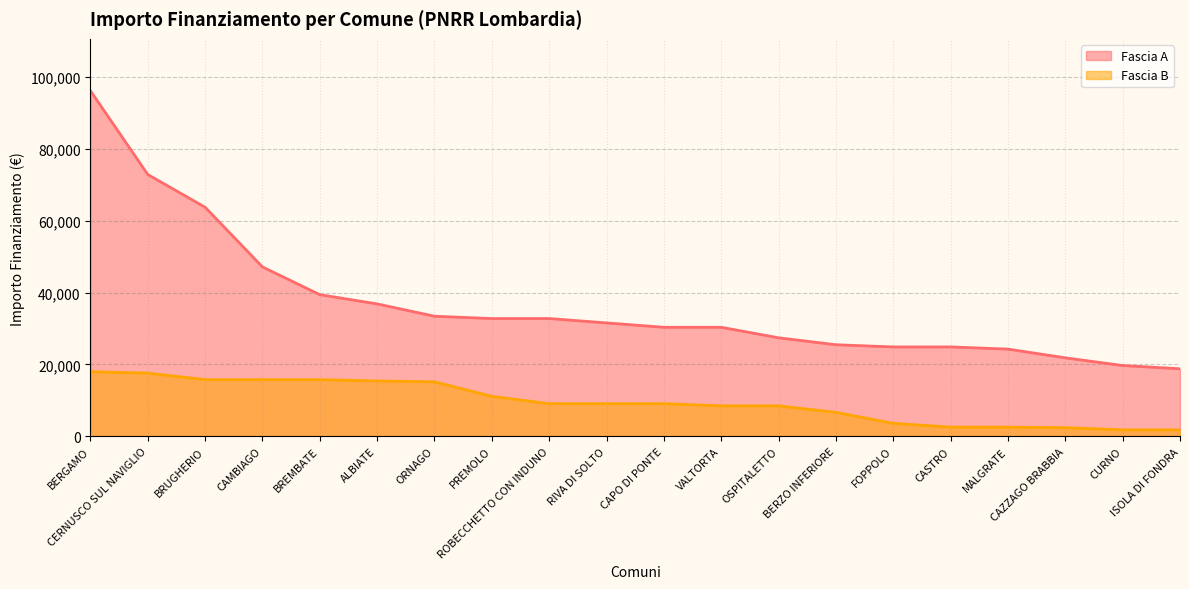

Is the value of Fascia A at BERZO INFERIORE greater than the value of Fascia B at CASTRO?

Yes